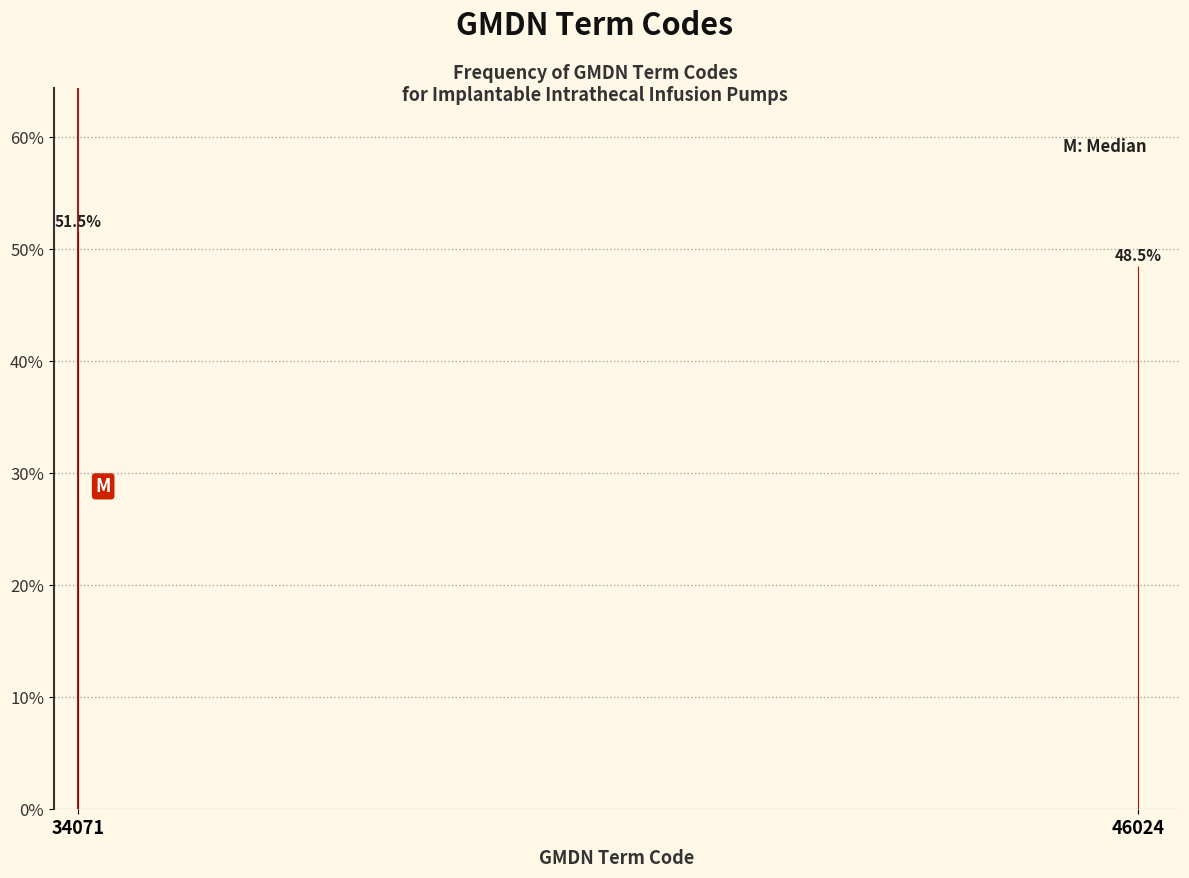

Are the bars horizontal?

No